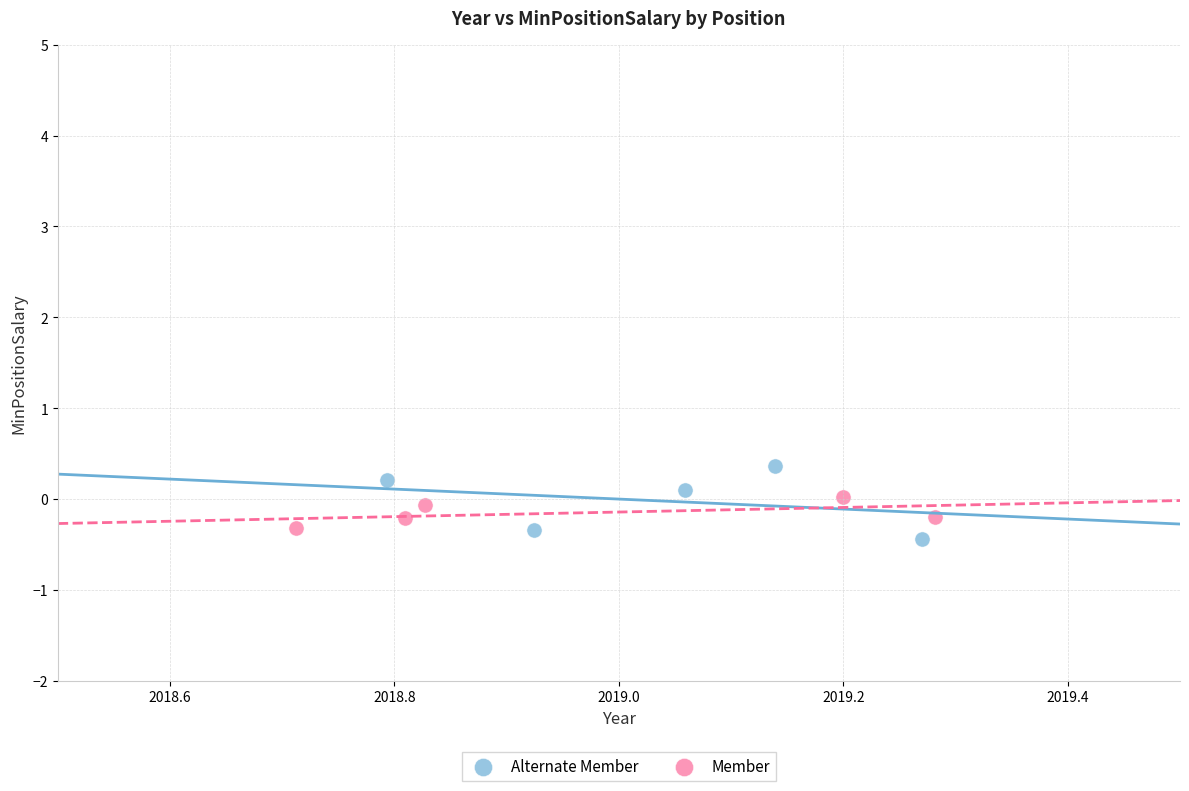

What are all the series names shown in the legend?

Alternate Member, Member